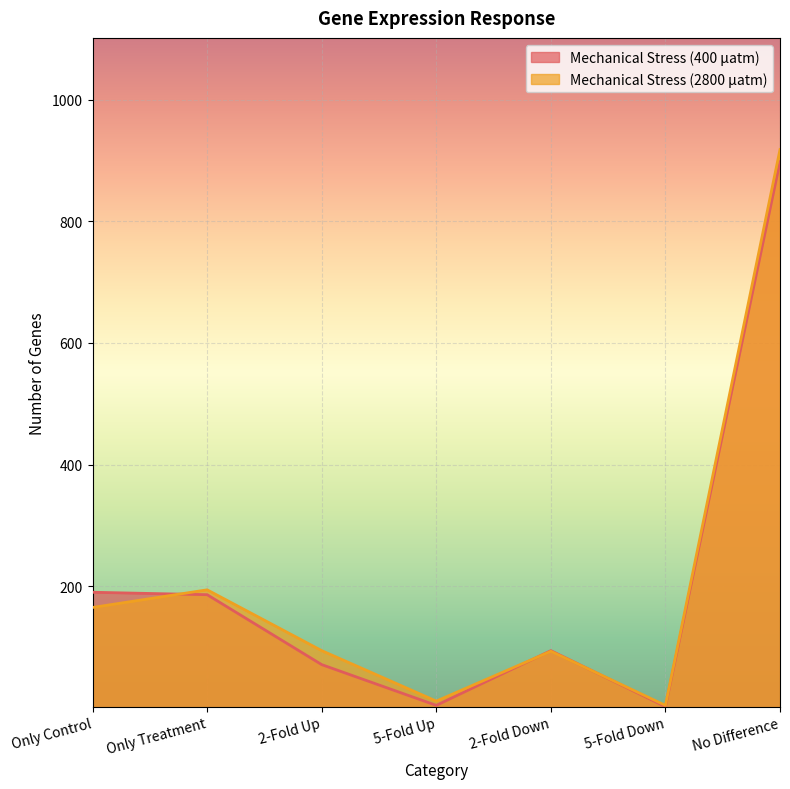

Is the value of Mechanical Stress (400 µatm) at 5-Fold Up greater than the value of Mechanical Stress (2800 µatm) at No Difference?

No